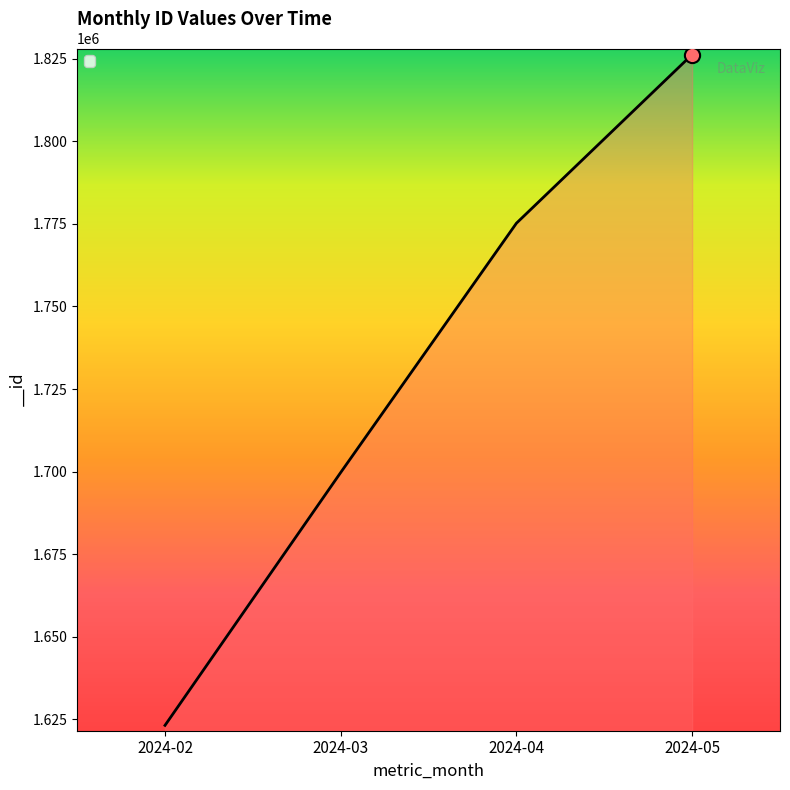

Approximately how many times larger is the value at 2024-04 compared to 2024-05?

1.0